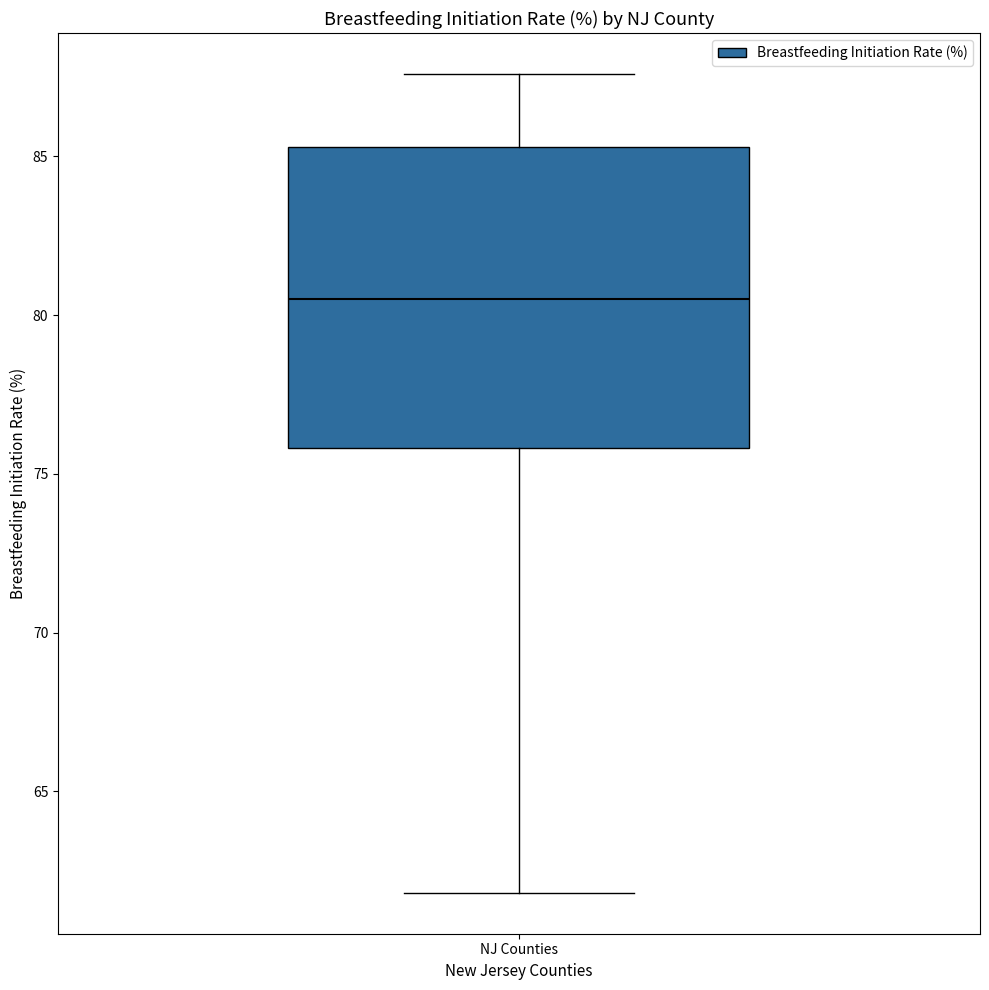

Where does the lower whisker of the box for NJ Counties end on the y-axis? The values are not printed on the chart, so give them approximately, as read against the axis.

62.0